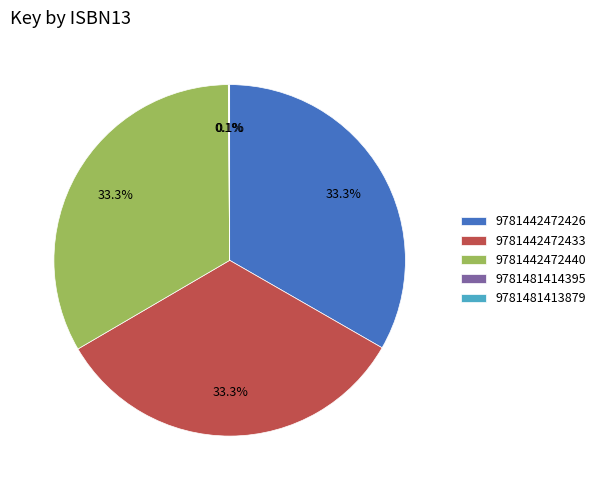

Approximately how many times larger is the value at 9781442472433 compared to 9781442472426?

1.0